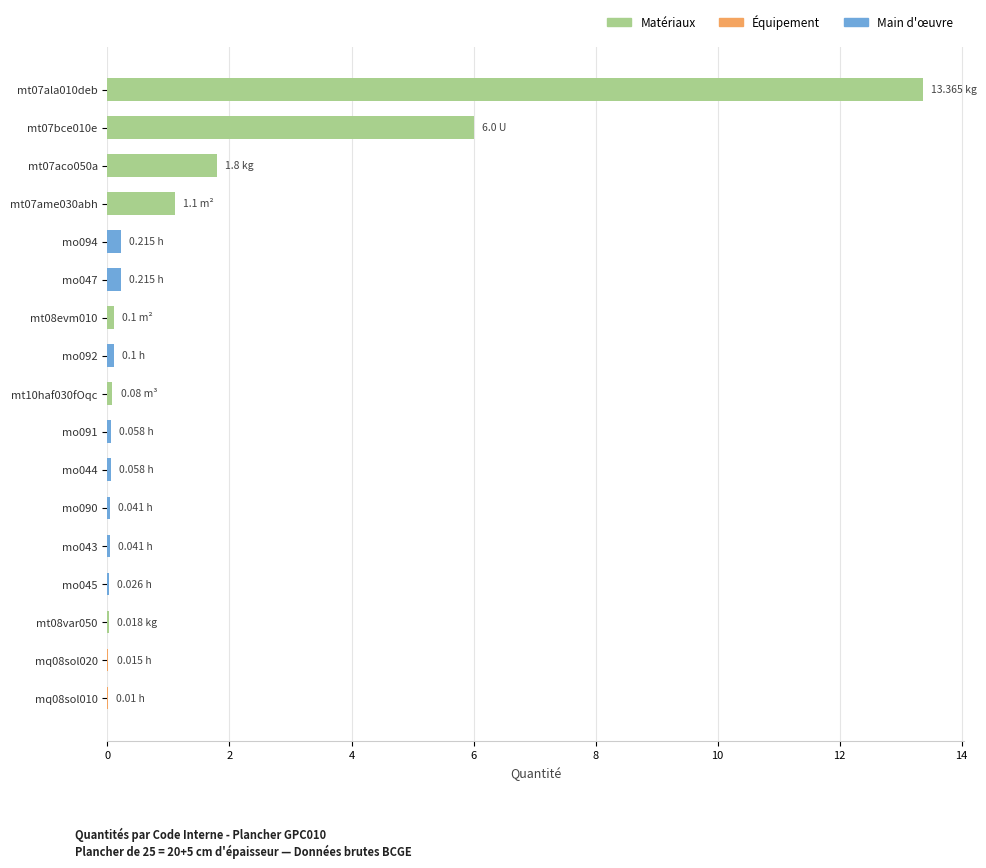

What is the change in value from mt07ala010deb to mt07bce010e?

-7.4